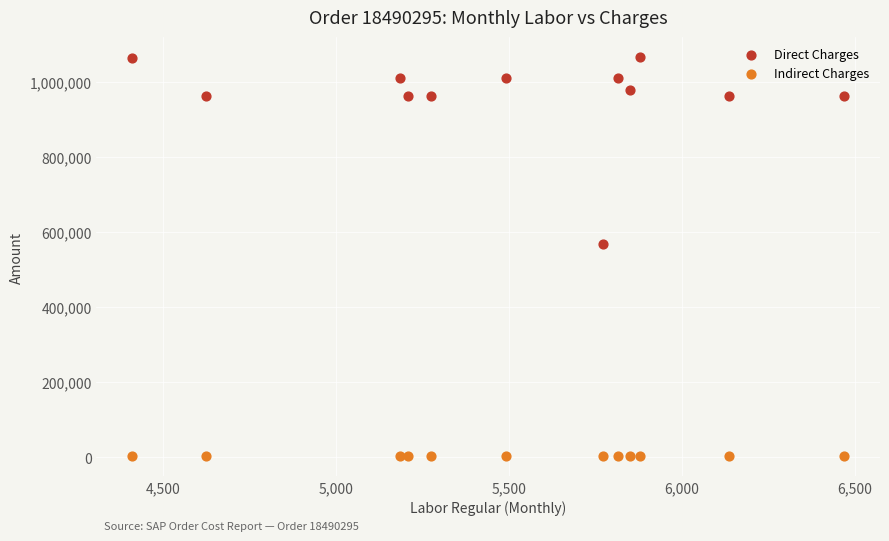

Which series has the widest spread of Y values?

Direct Charges